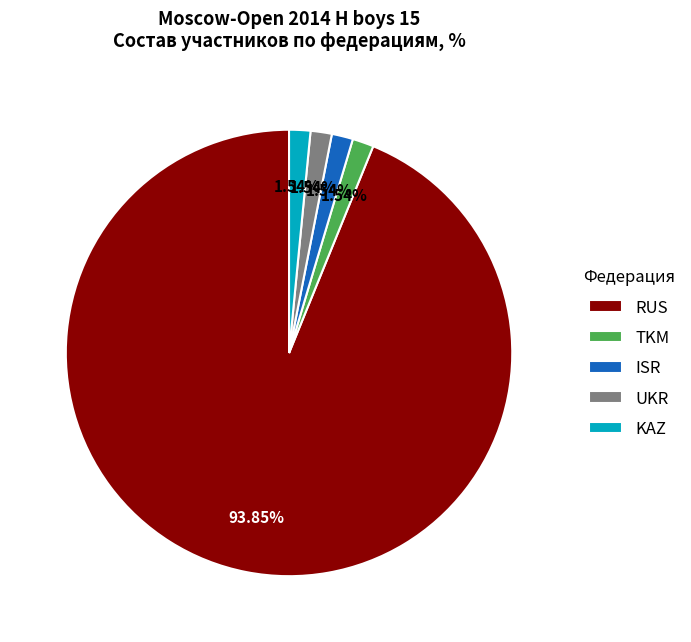

Combined, do RUS and TKM account for over 50%?

Yes